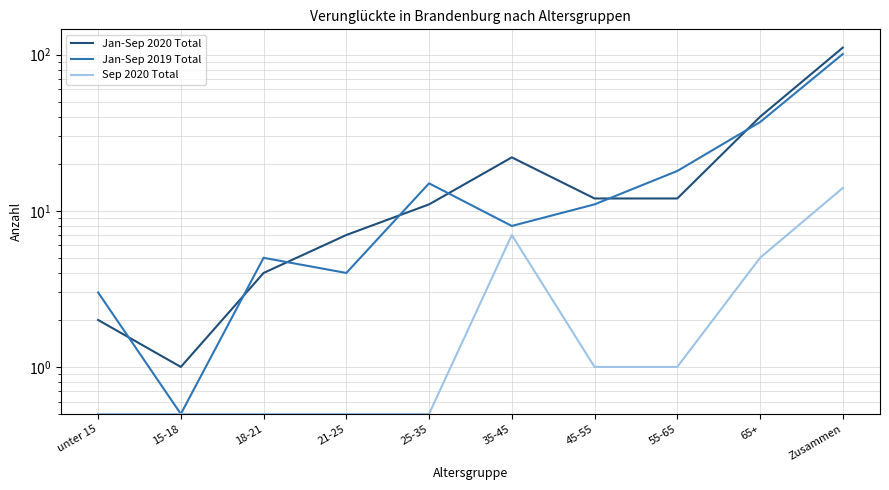

True or false: Jan-Sep 2020 Total and Sep 2020 Total cross at least once.

False